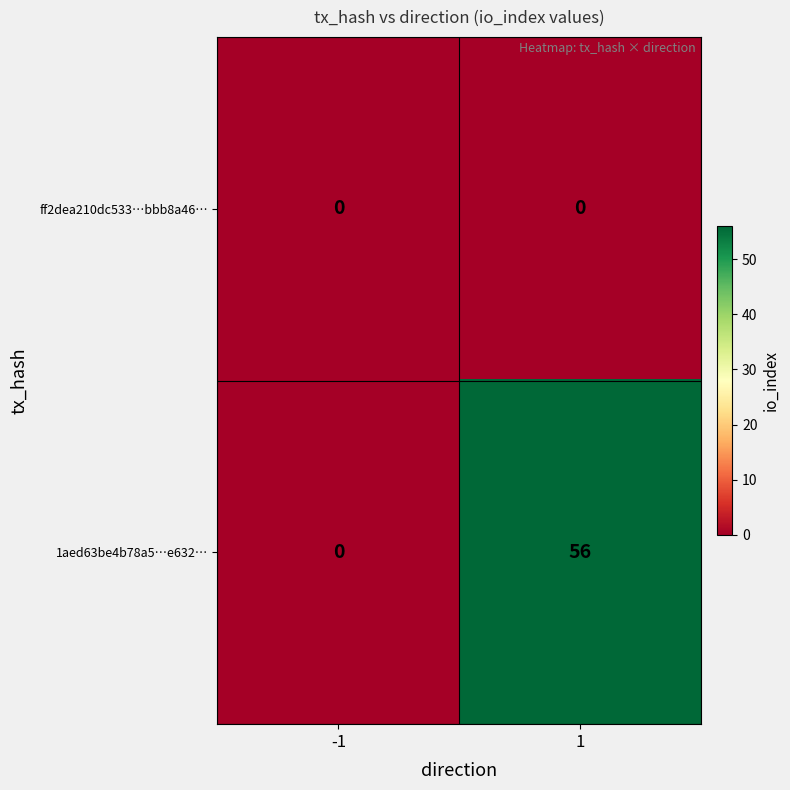

Which series changed the most between -1 and 1?

1aed63be4b78a5…e632…